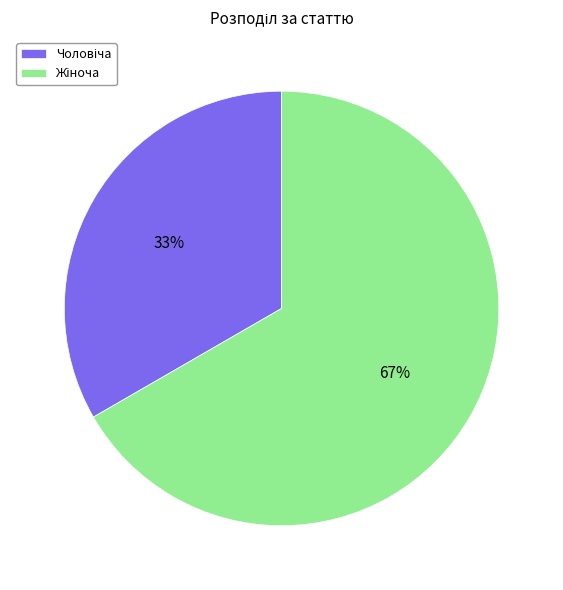

To the nearest percent, what is the average slice percentage?

50%